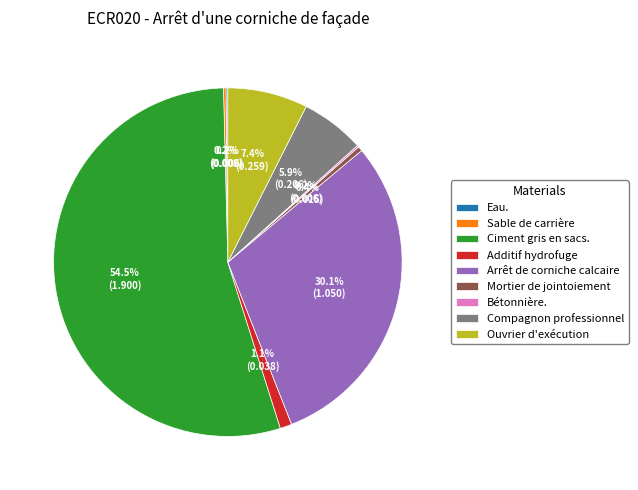

To the nearest percent, what is the average slice percentage?

11%